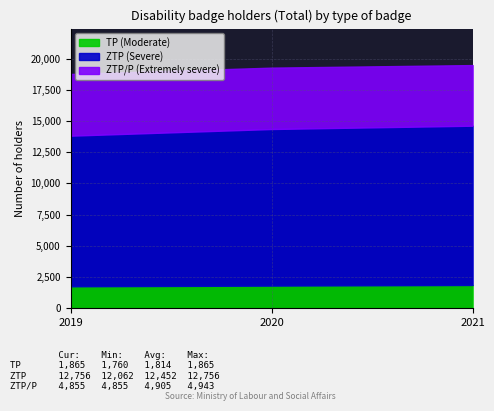

Which series has the largest total across all categories?

ZTP (Severe)